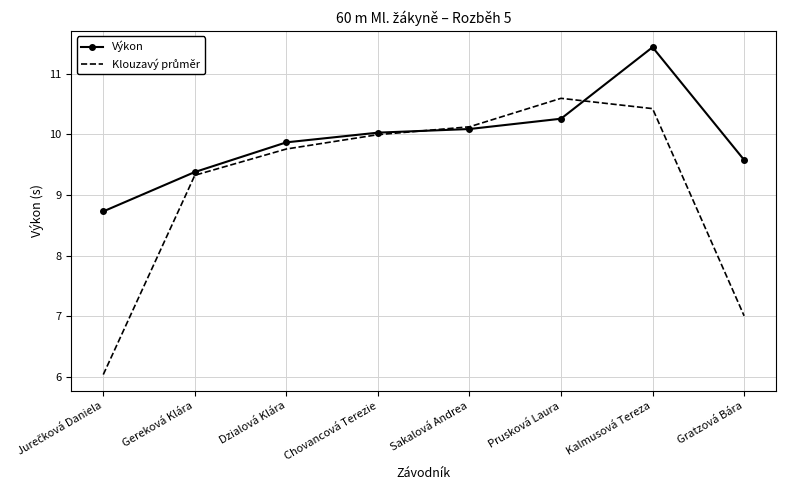

What position from the left is Kalmusová Tereza?

7